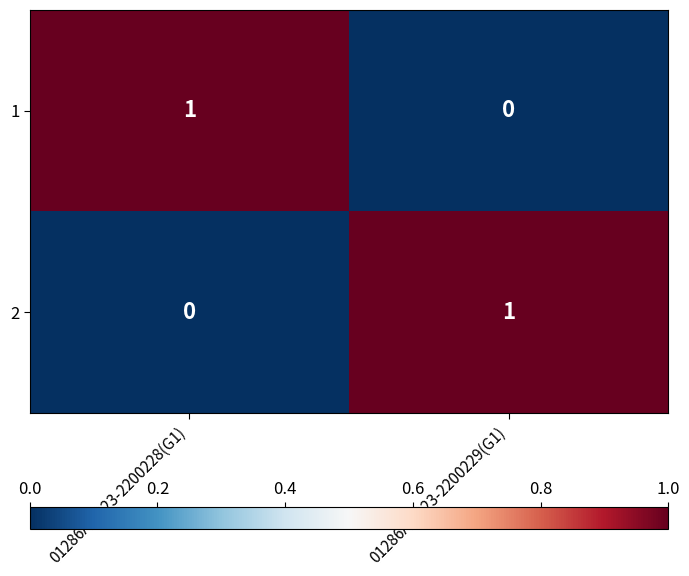

The 1 series shows 1 at 01286AMA23-2200228(G1). True or false?

True